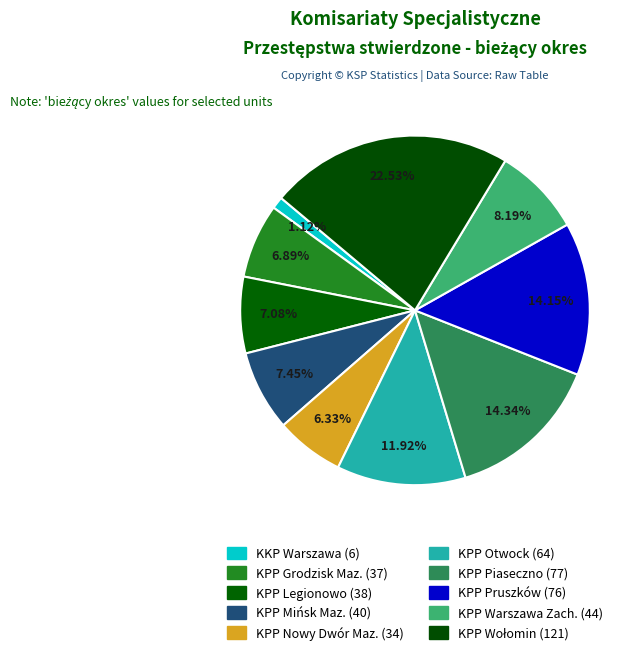

How many segments does this pie chart have?

10